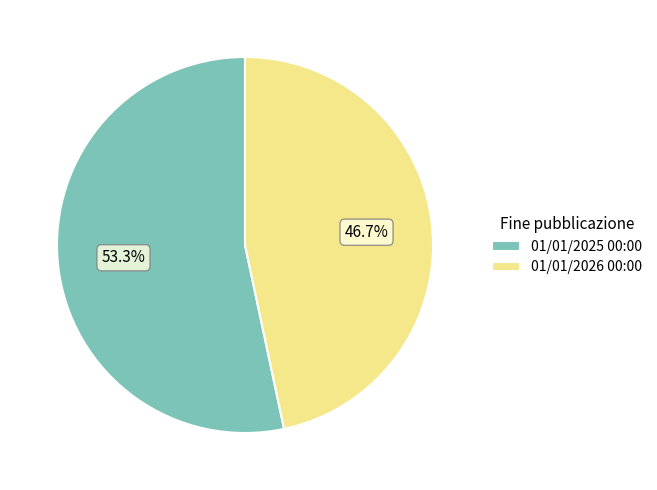

Is it true that 01/01/2025 00:00 is 53% of the pie?

True